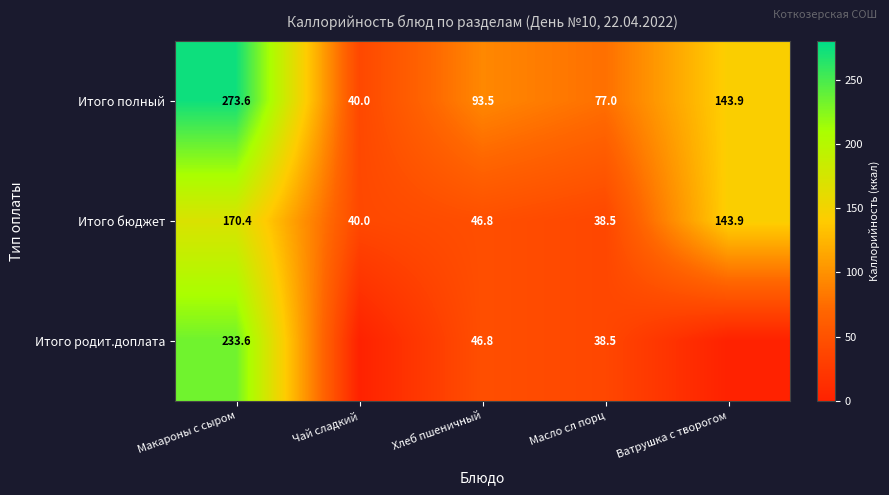

Between Макароны с сыром and Хлеб пшеничный, which series saw the biggest shift?

Итого родит.доплата